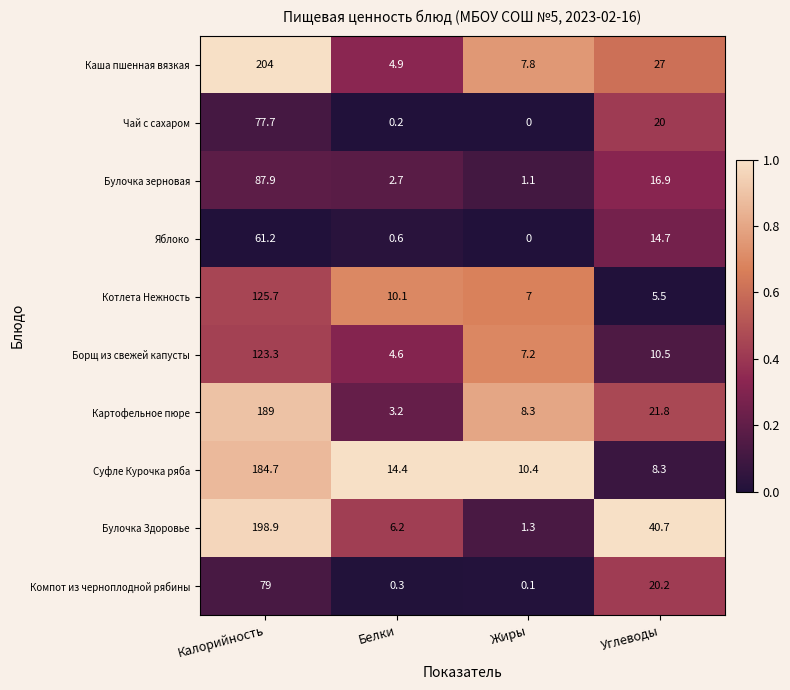

What is the difference between the highest and lowest values at Жиры?

10.4